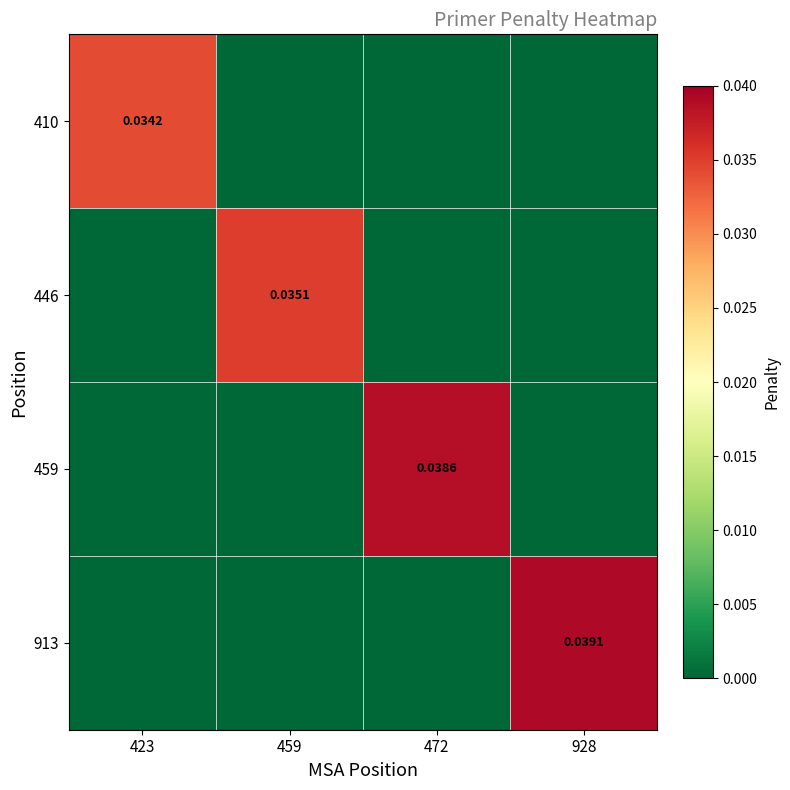

The value of 446 at 459 is 0.0. True or false?

True